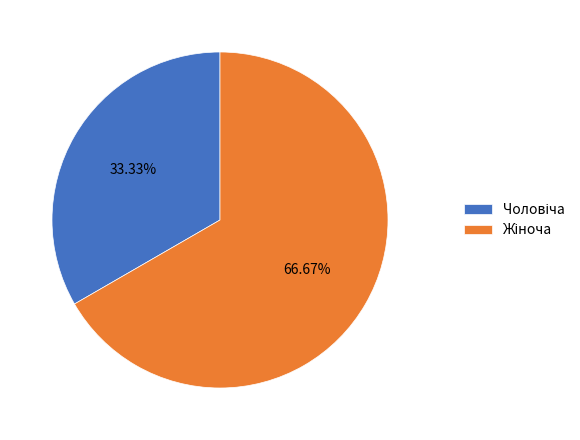

Does any single category account for the majority?

Yes